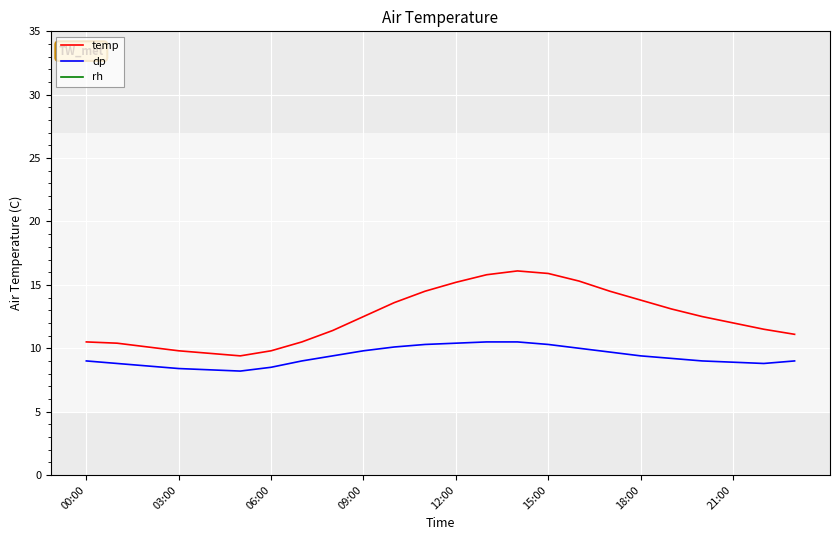

True or false: temp and dp intersect in this chart.

False